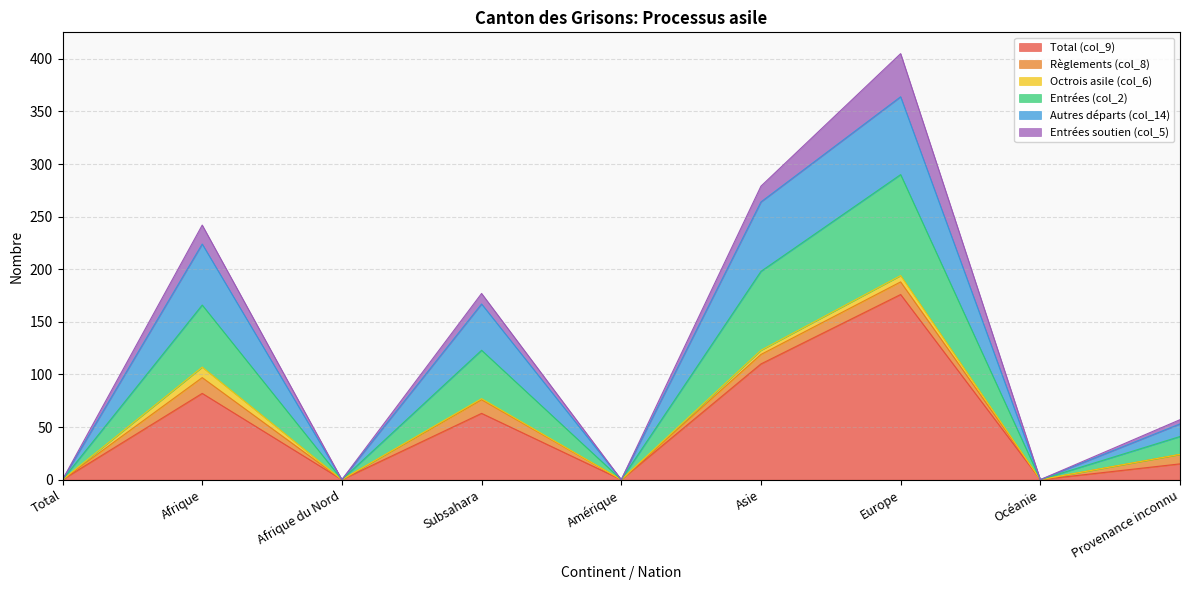

What are all the series names shown in the legend?

Total (col_9), Règlements (col_8), Octrois asile (col_6), Entrées (col_2), Autres départs (col_14), Entrées soutien (col_5)